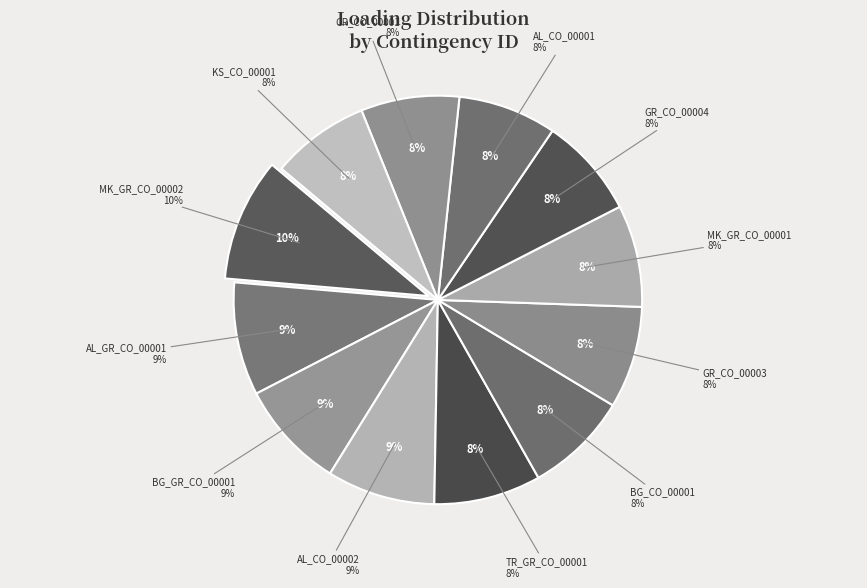

What is the largest slice in the pie chart?

MK_GR_CO_00002